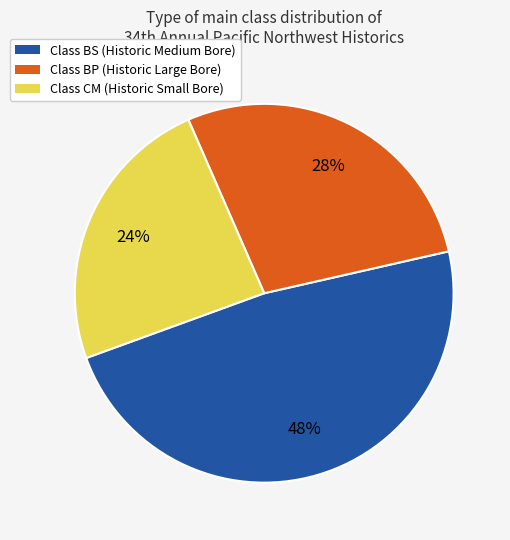

Is there any slice that represents more than half of the pie?

No